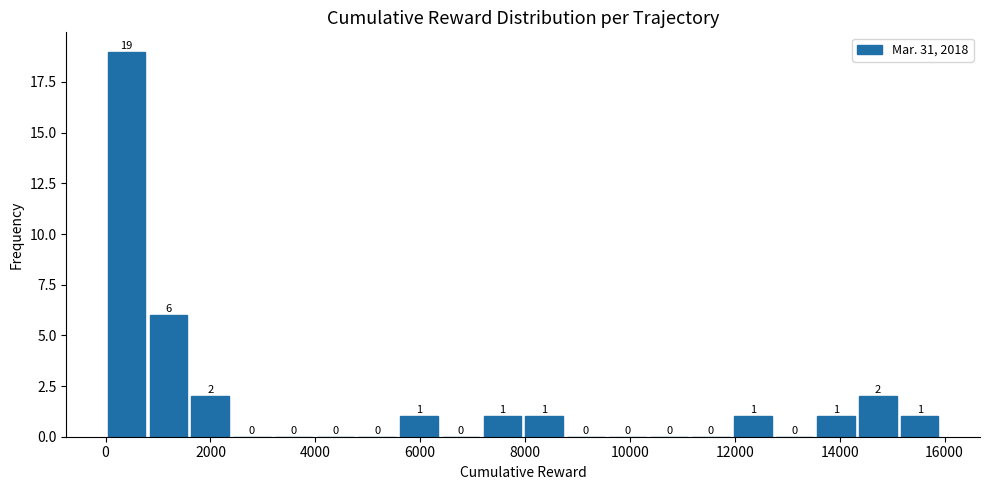

Read against the x-axis, roughly where is the centre of the tallest bar?

400